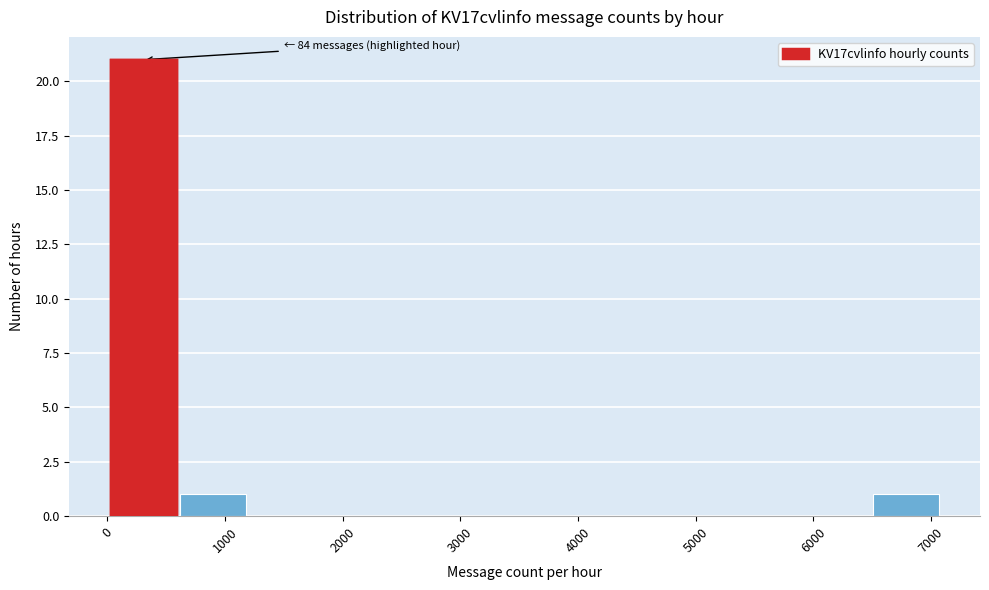

Which range on the x-axis has the tallest bar?

0 to 600